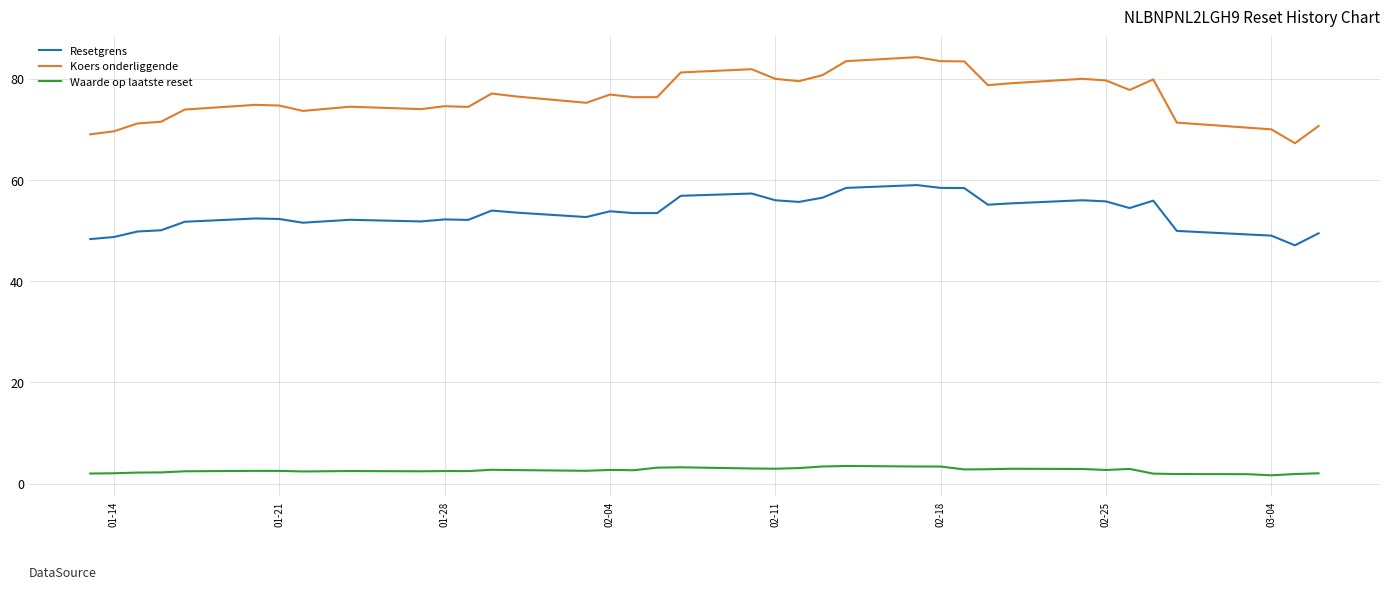

How many data points in Resetgrens are less than 53?

19